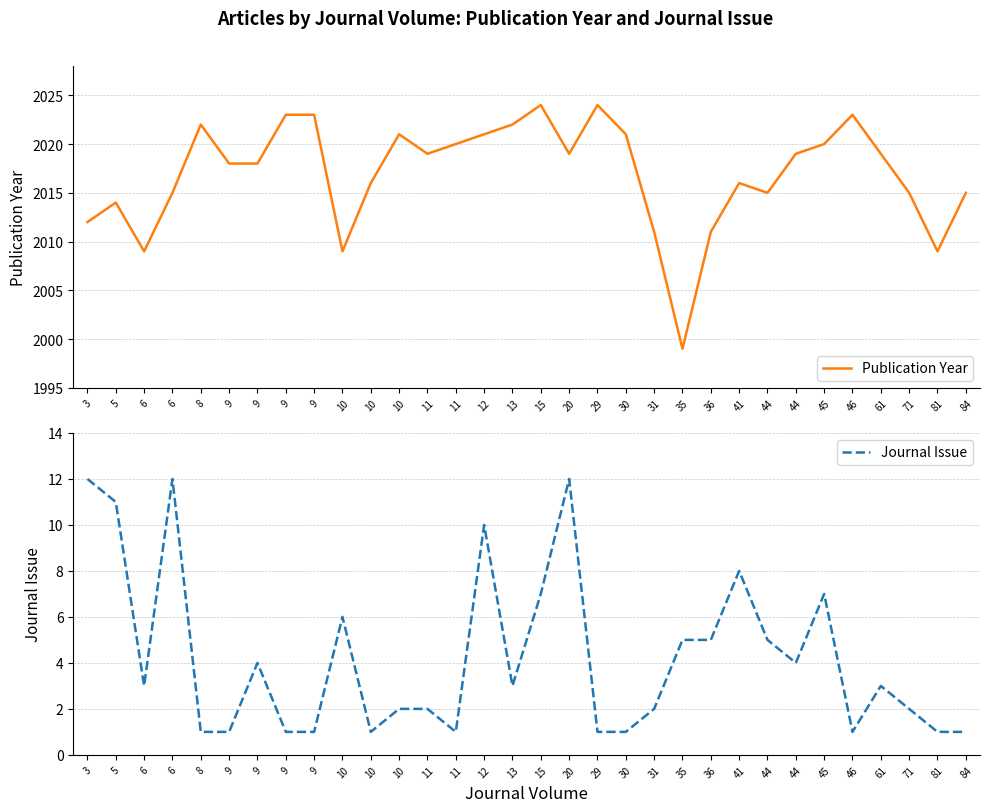

Which has a higher value, 10 or 8?

8